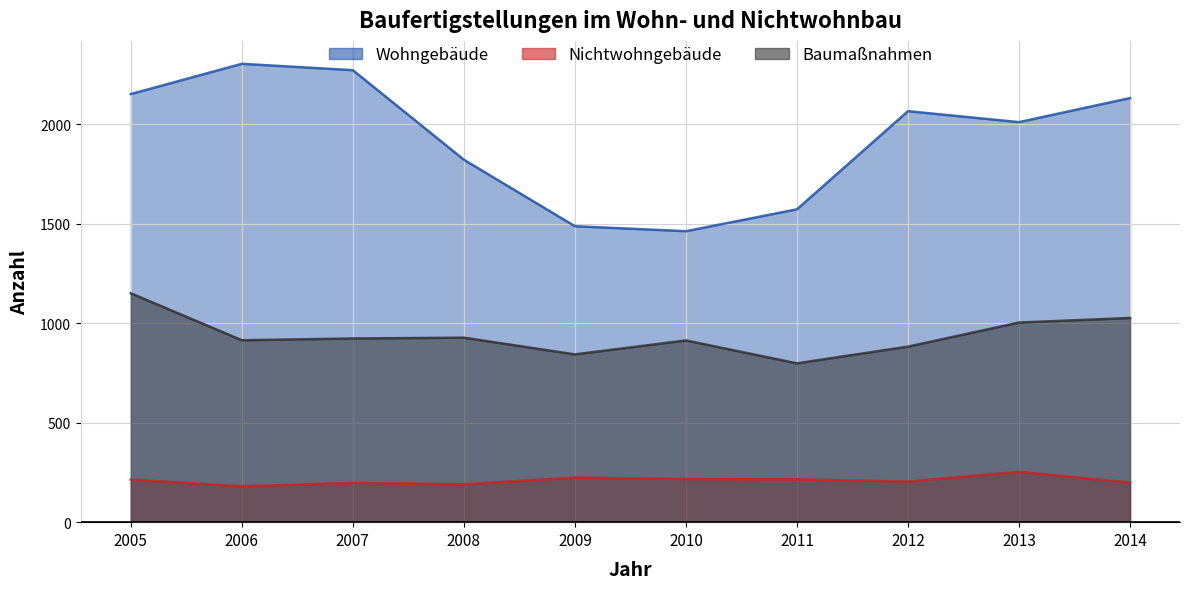

How many interior local peaks does the Nichtwohngebäude series have?

3